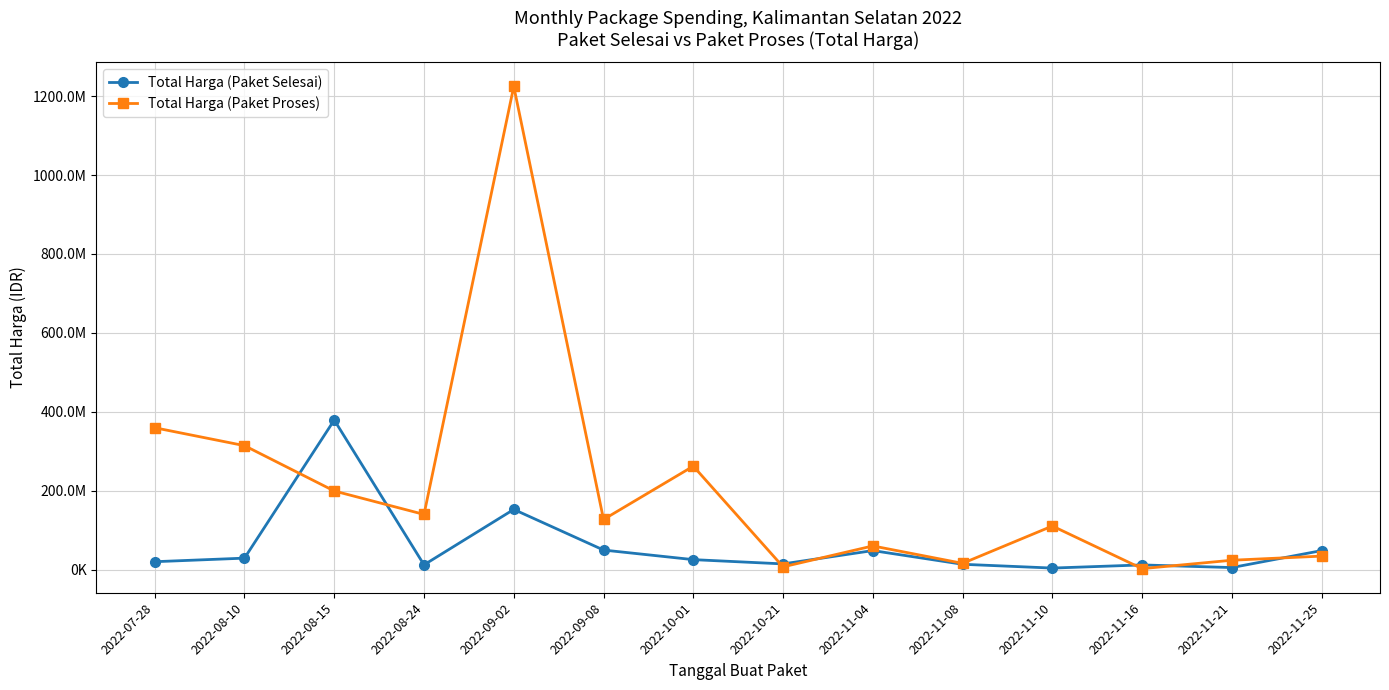

What is the value of the Total Harga (Paket Selesai) point at the 10th from the left?

13442000